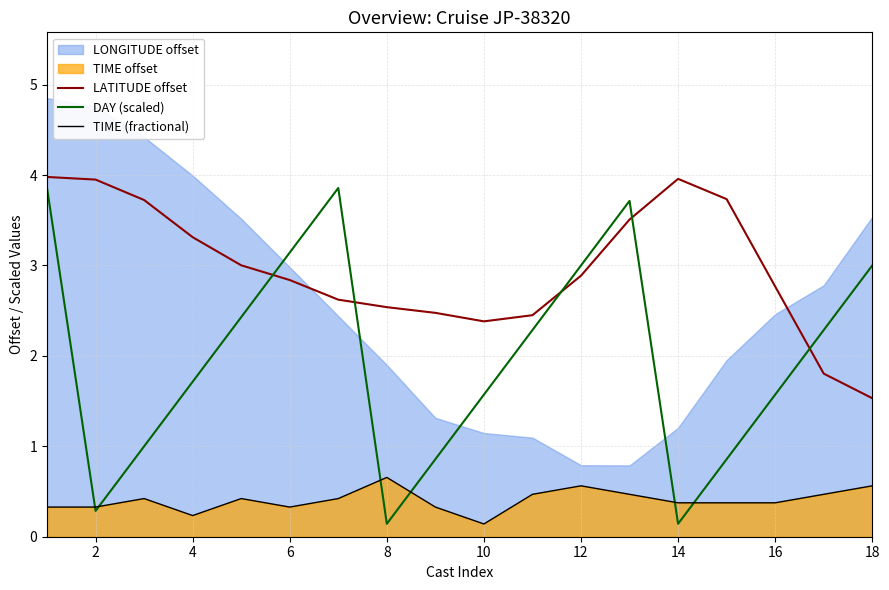

How many intersections are there between LATITUDE offset and DAY (scaled)?

5